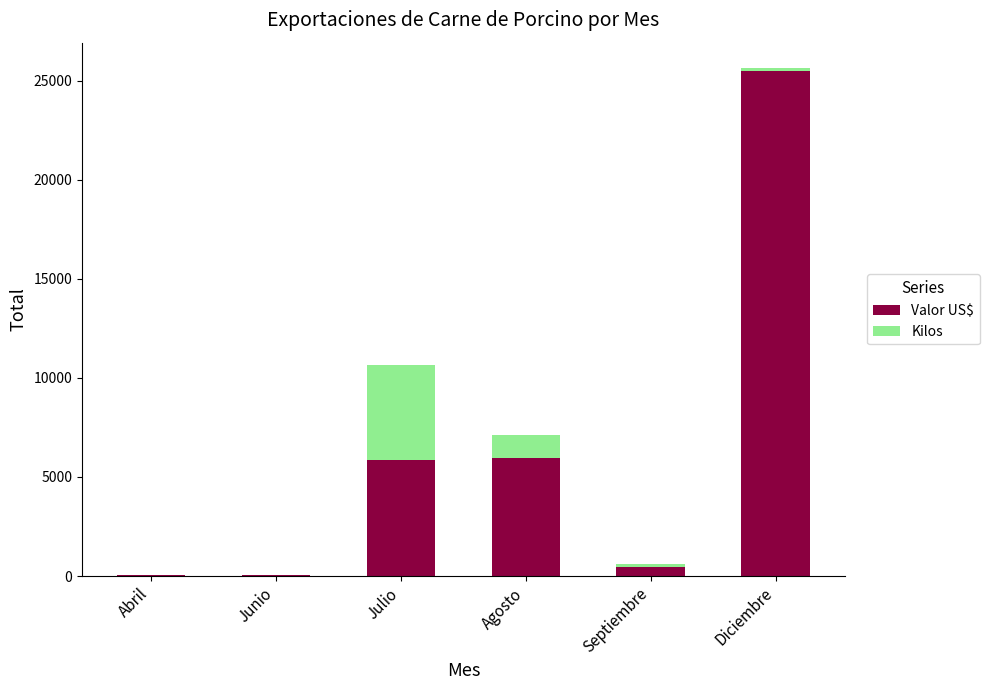

What is the approximate value of Valor US$ at Agosto?

5966.0